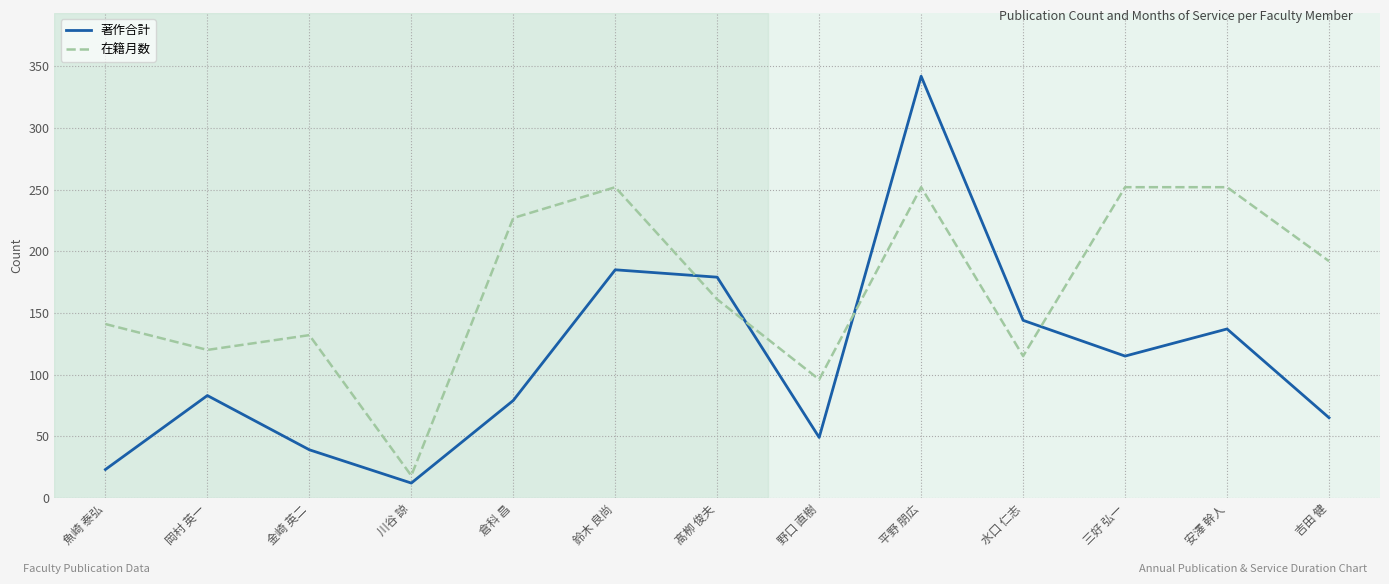

What is the approximate value of 著作合計 at 川谷 諒?

12